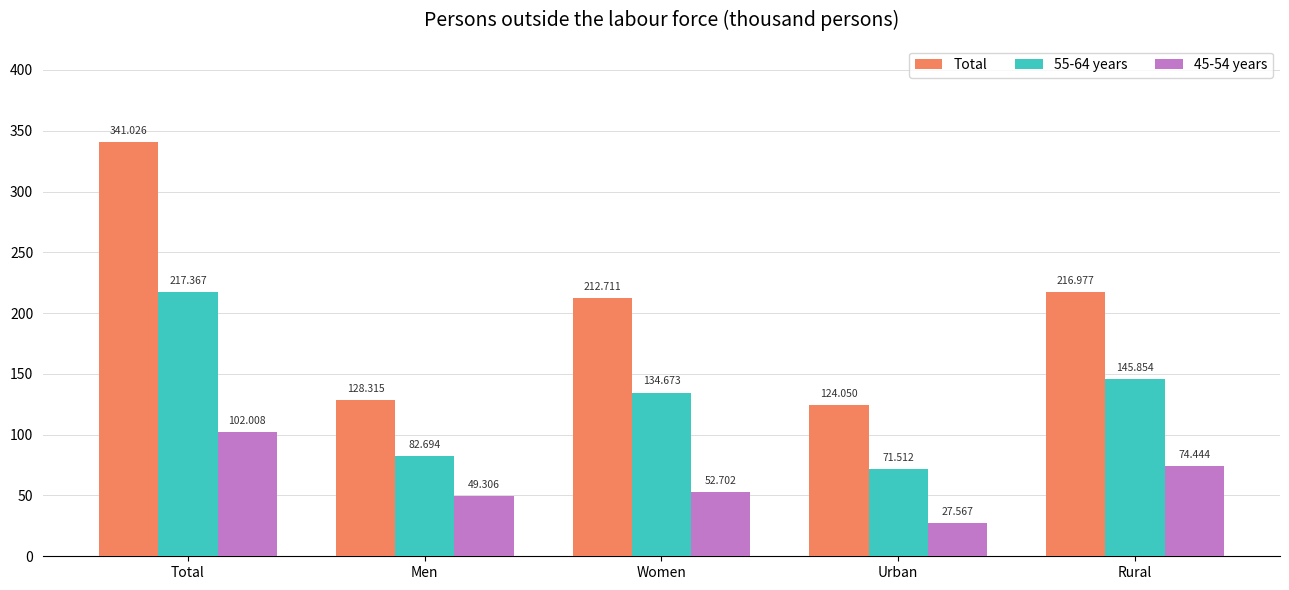

Rank the series at Women from highest to lowest value.

Total, 55-64 years, 45-54 years